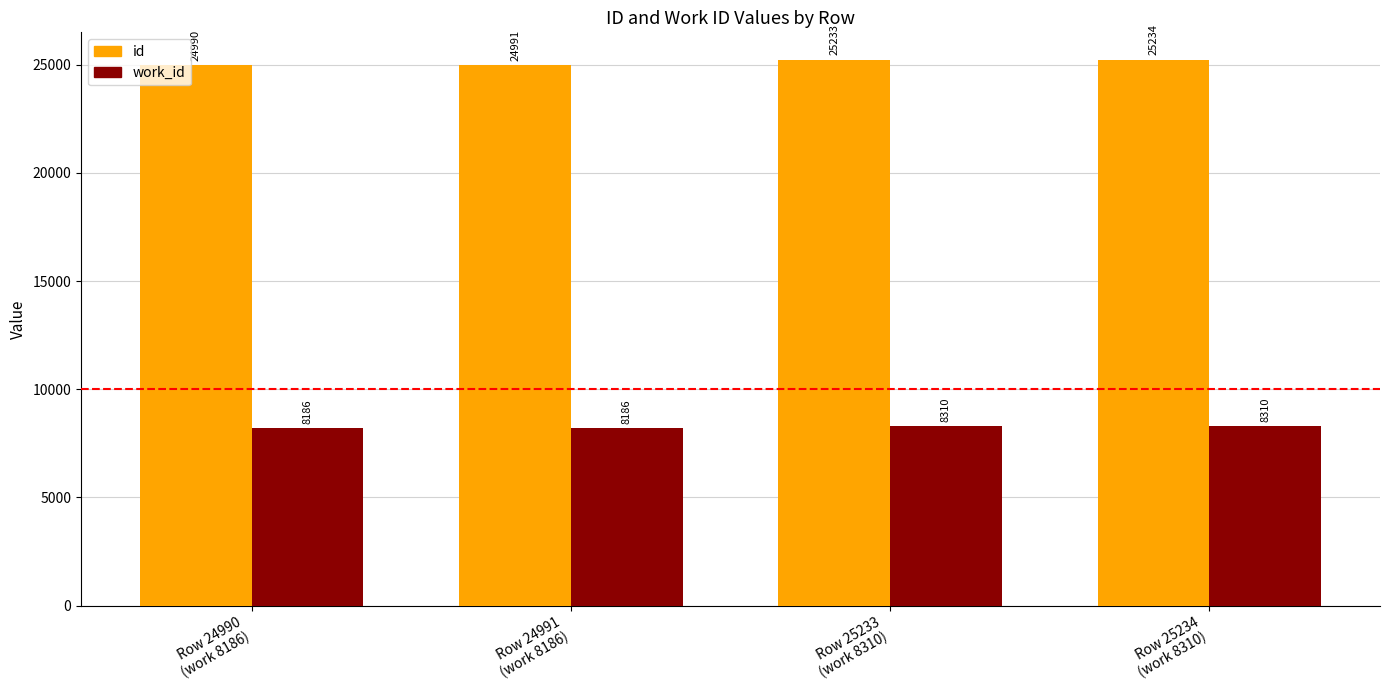

What is the label of the 2nd bar from the left?

Row 24991
(work 8186)